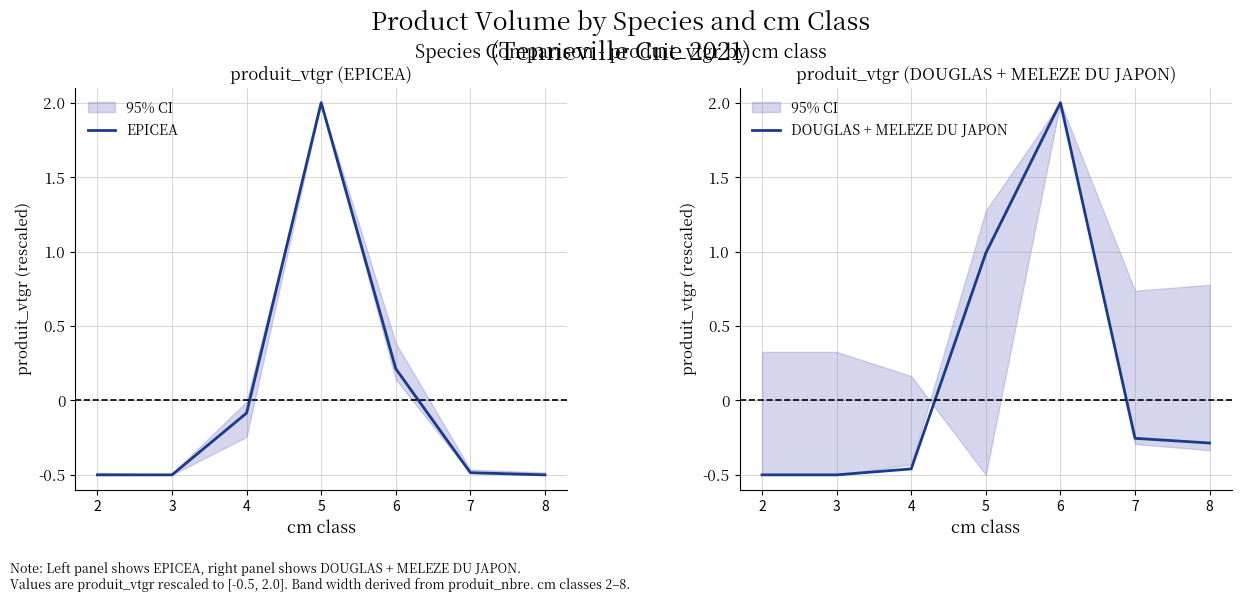

Where does the DOUGLAS + MELEZE DU JAPON series first go above 0?

5